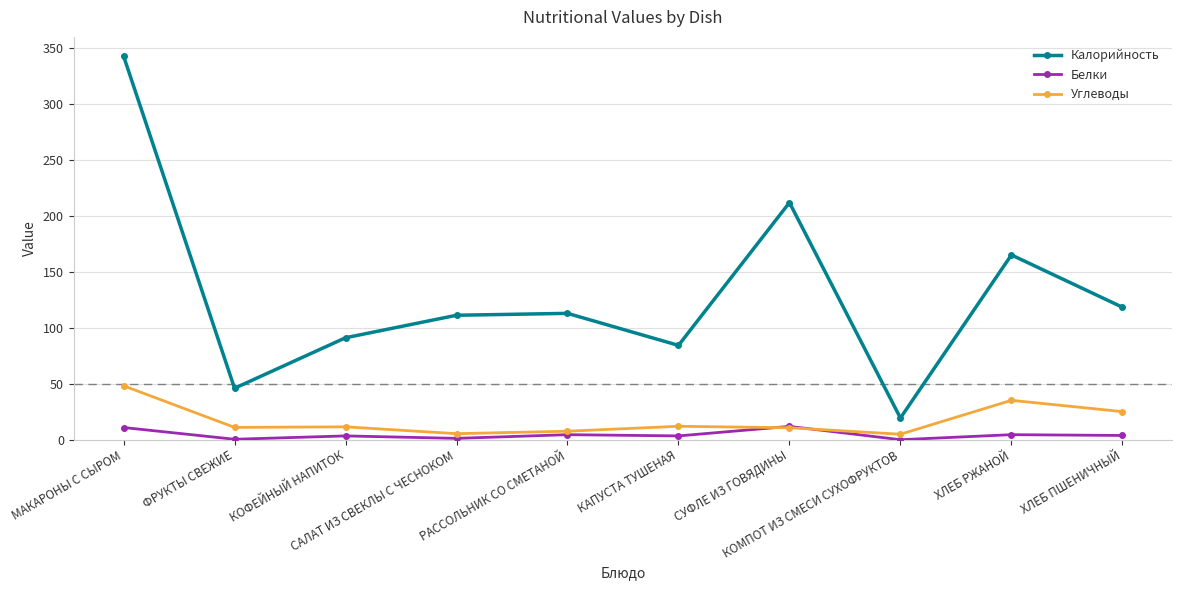

Which series has the widest spread of values?

Калорийность